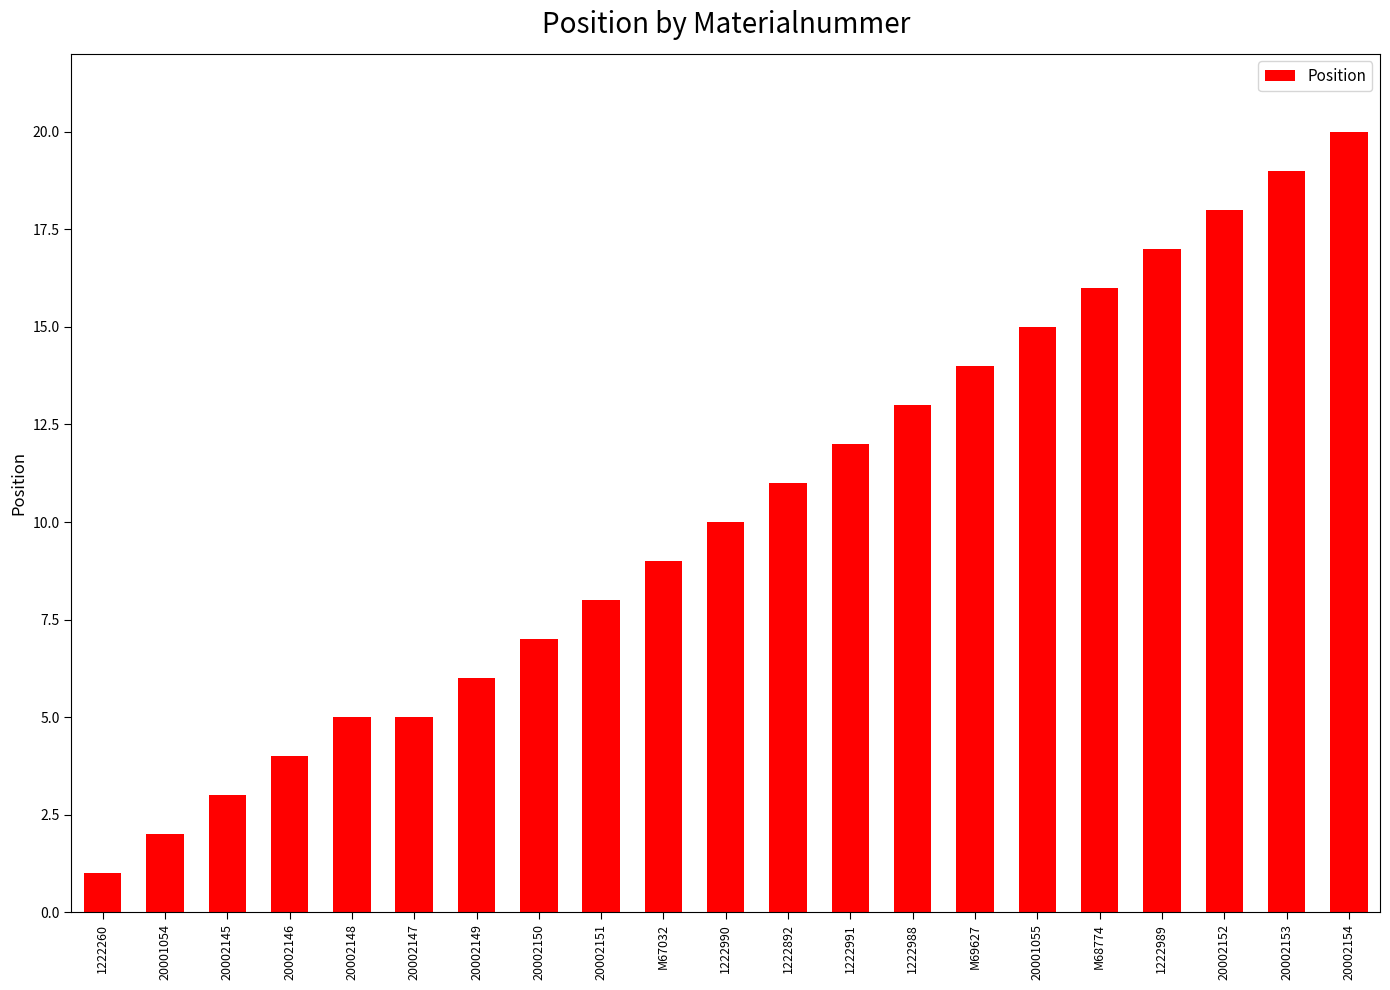

Is it true that the value at 20002146 is 4?

True